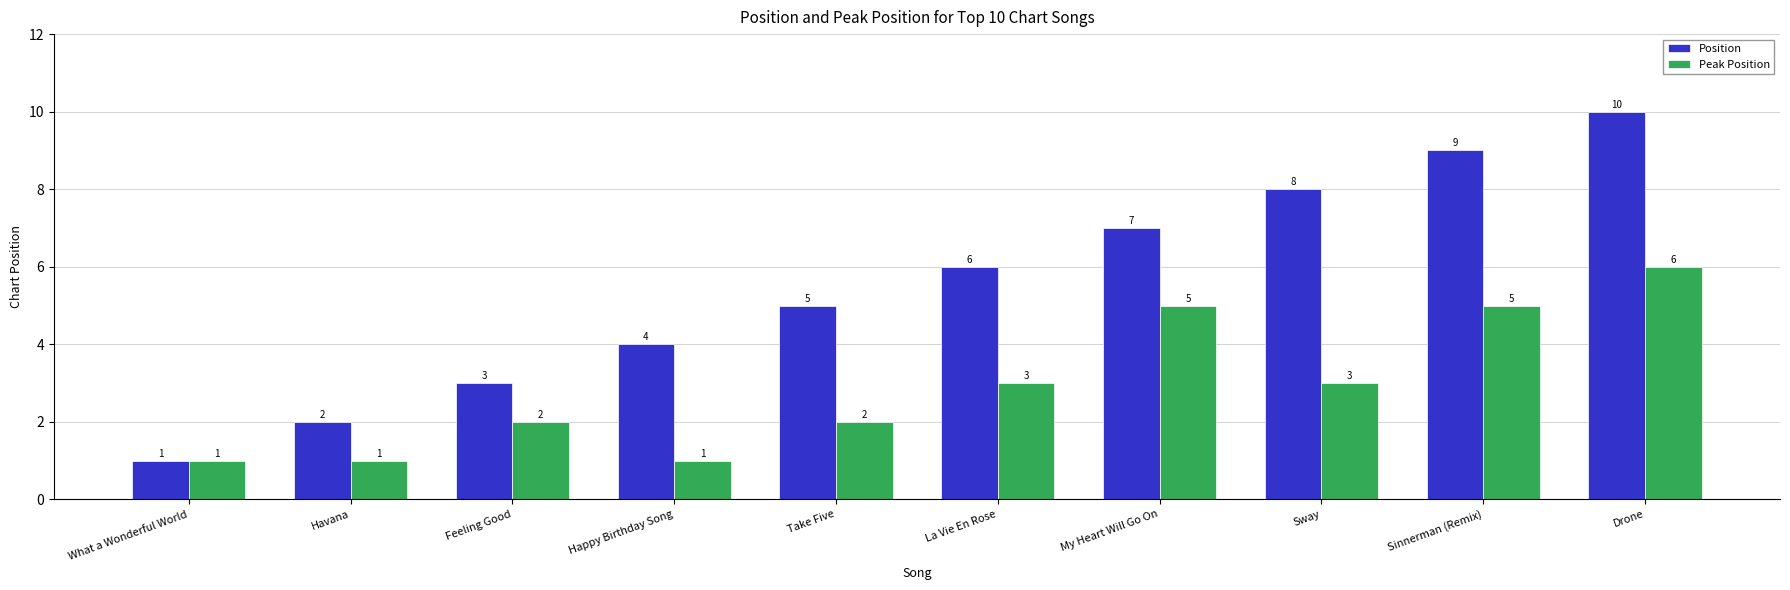

What is the total value across all series at My Heart Will Go On?

12